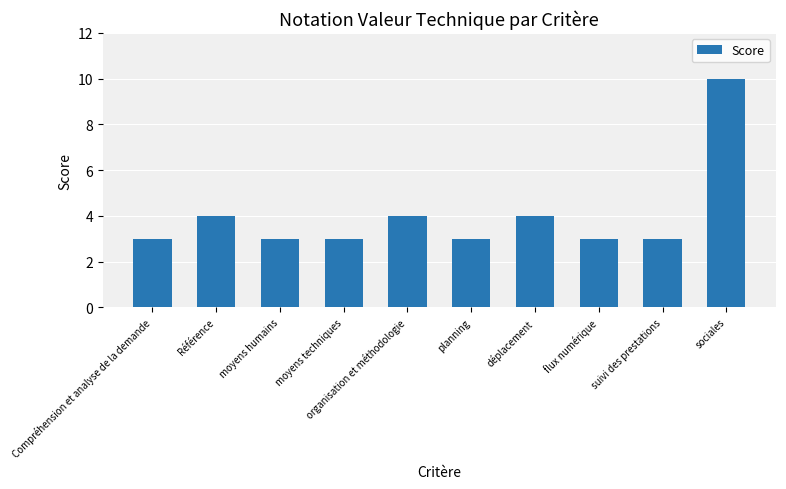

Reading left to right, what are all the values shown in this chart?

Compréhension et analyse de la demande=3	Référence=4	moyens humains=3	moyens techniques=3	organisation et méthodologie=4	planning=3	déplacement=4	flux numérique=3	suivi des prestations=3	sociales=10